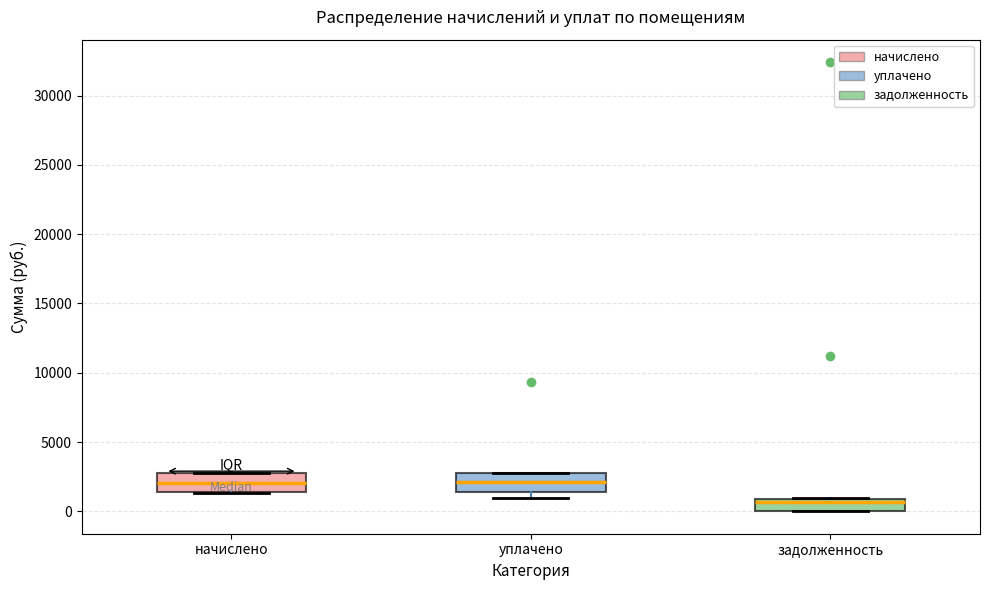

Reading left to right, transcribe this box plot: for each box, give where its median line is, the range the box spans, and where its two whiskers end, as read against the y-axis. The values are not printed on the chart, so give them approximately, as read against the axis.

начислено: median 2000, box 1500 to 3000, whiskers 1500 to 3000
уплачено: median 2000, box 1500 to 3000, whiskers 1000 to 3000
задолженность: median 500, box 0 to 1000, whiskers 0 to 1000